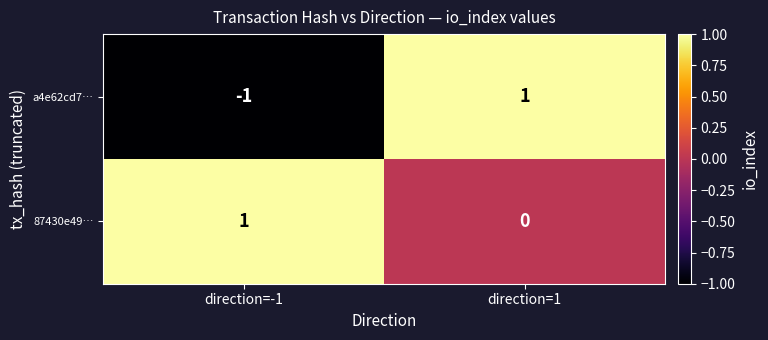

Count the number of data series in this chart.

2